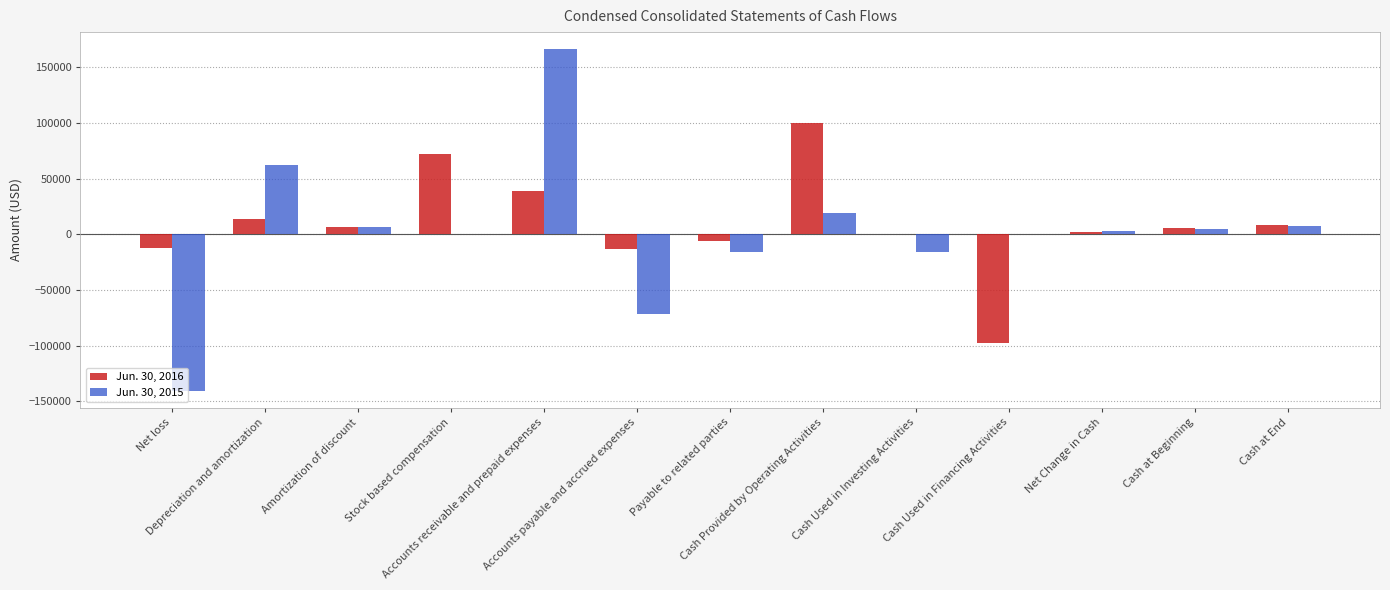

How many distinct data groups are displayed?

2